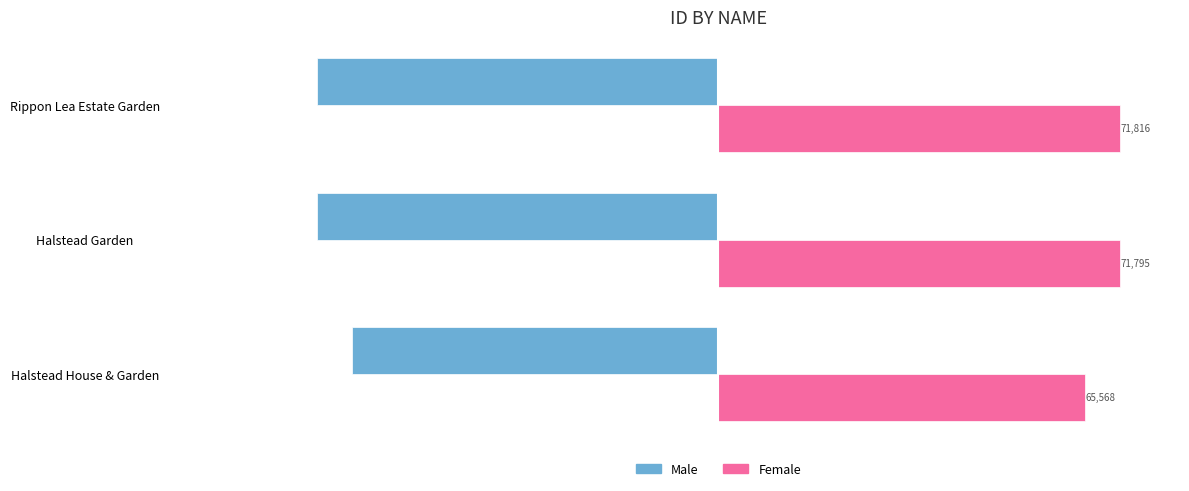

At which label is Male closest to -68692?

Halstead Garden